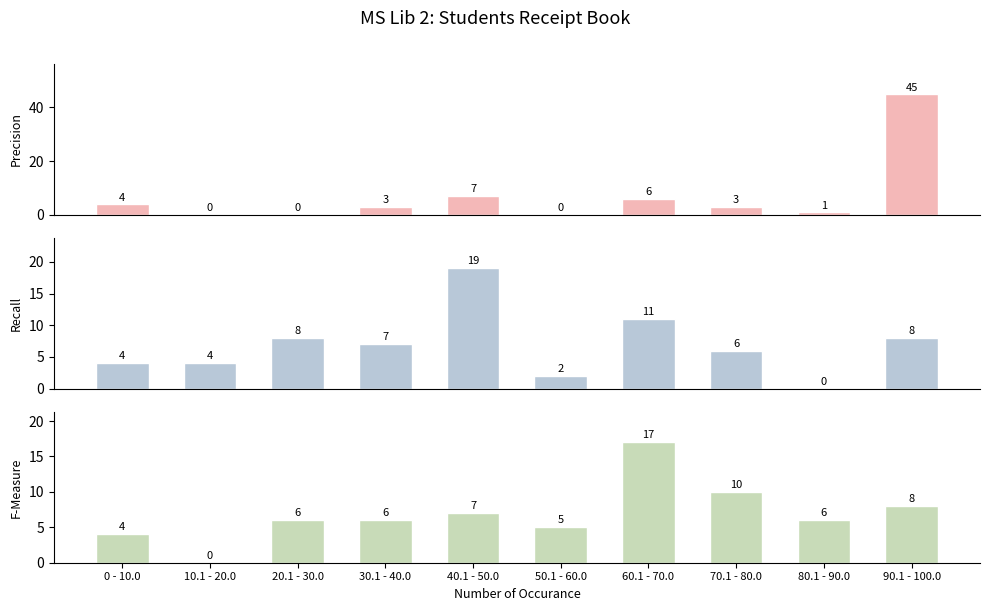

List the series in order of their peak value, highest first.

Precision, Recall, F-Measure